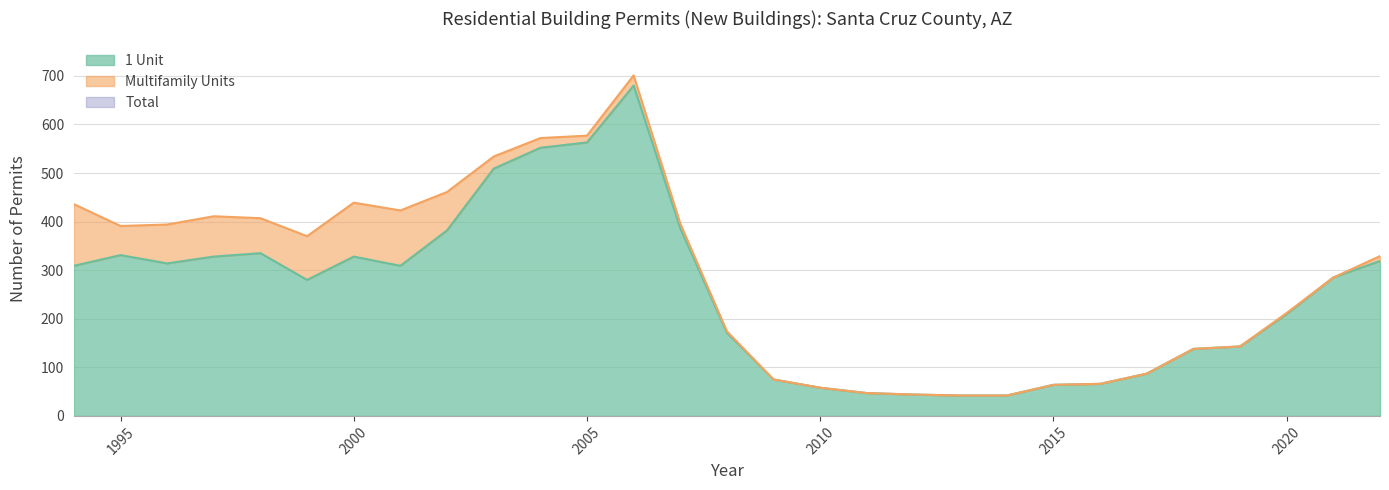

Between 1997 and 2016, which series saw the biggest shift?

Total